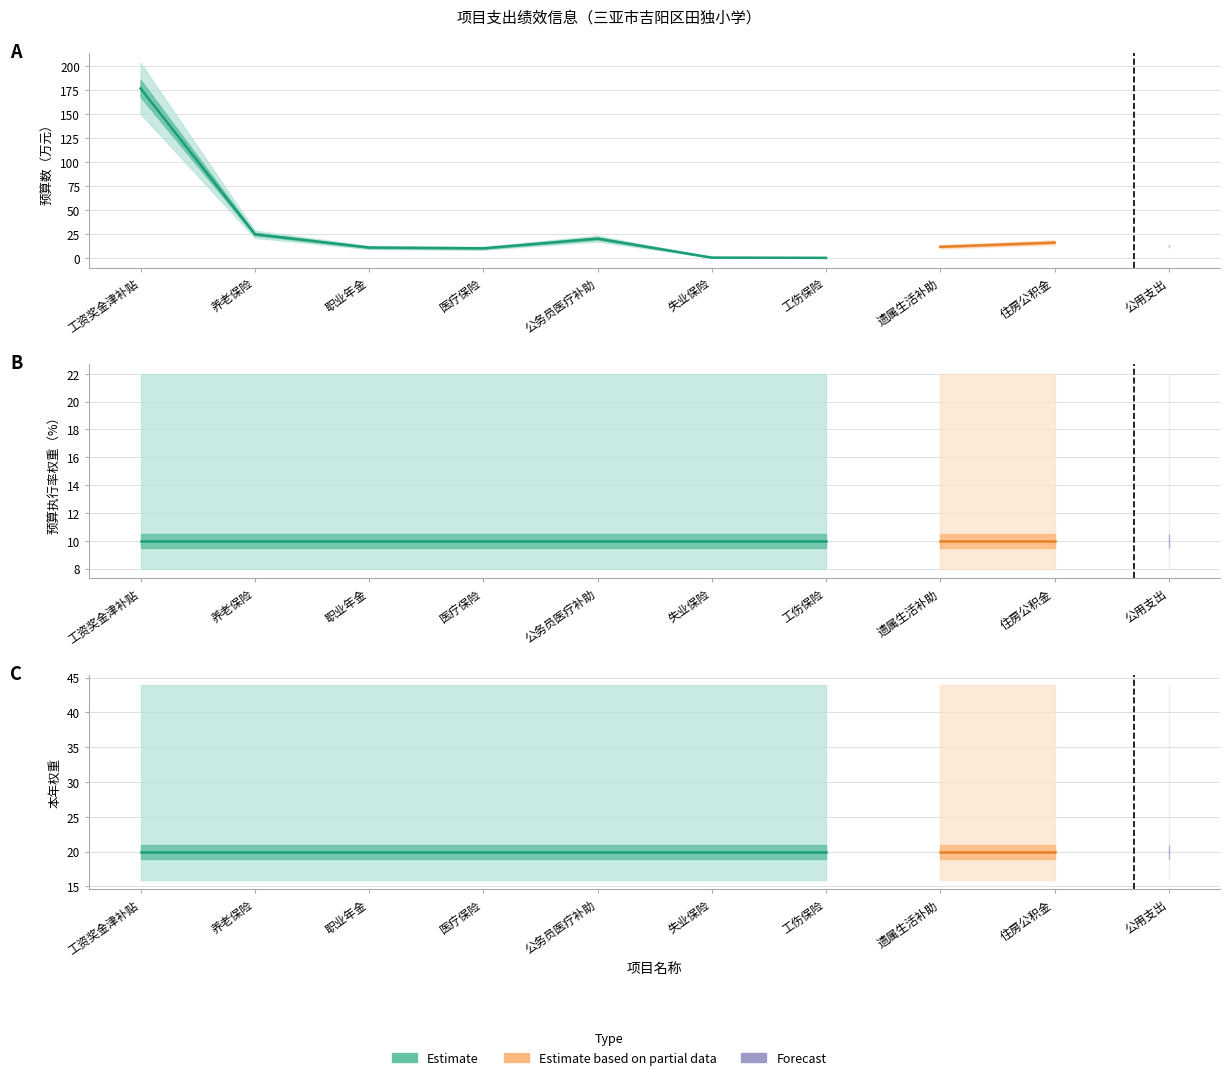

The value of 预算数（万元） at 医疗保险 is 17.0. True or false?

False